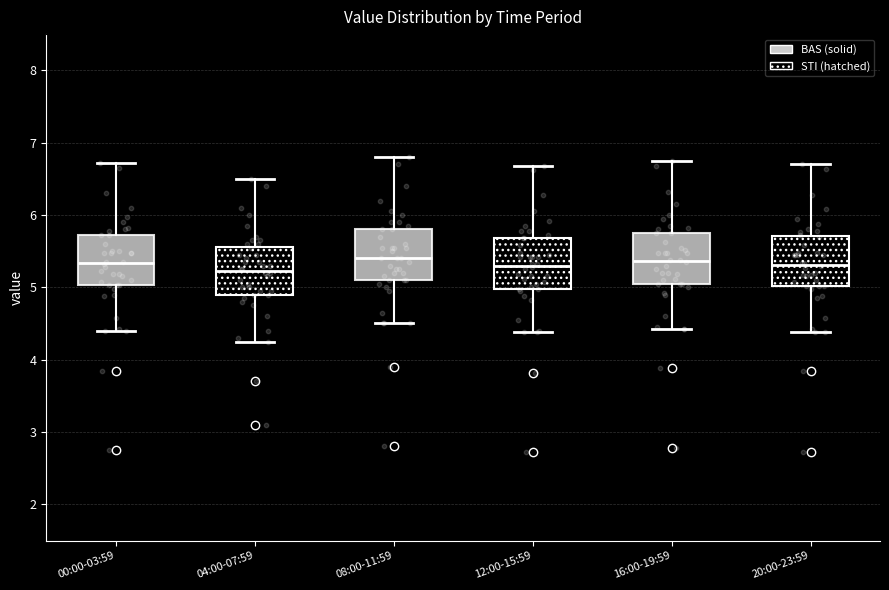

Where is the upper edge of the box for 00:00-03:59 on the y-axis? The values are not printed on the chart, so give them approximately, as read against the axis.

5.7